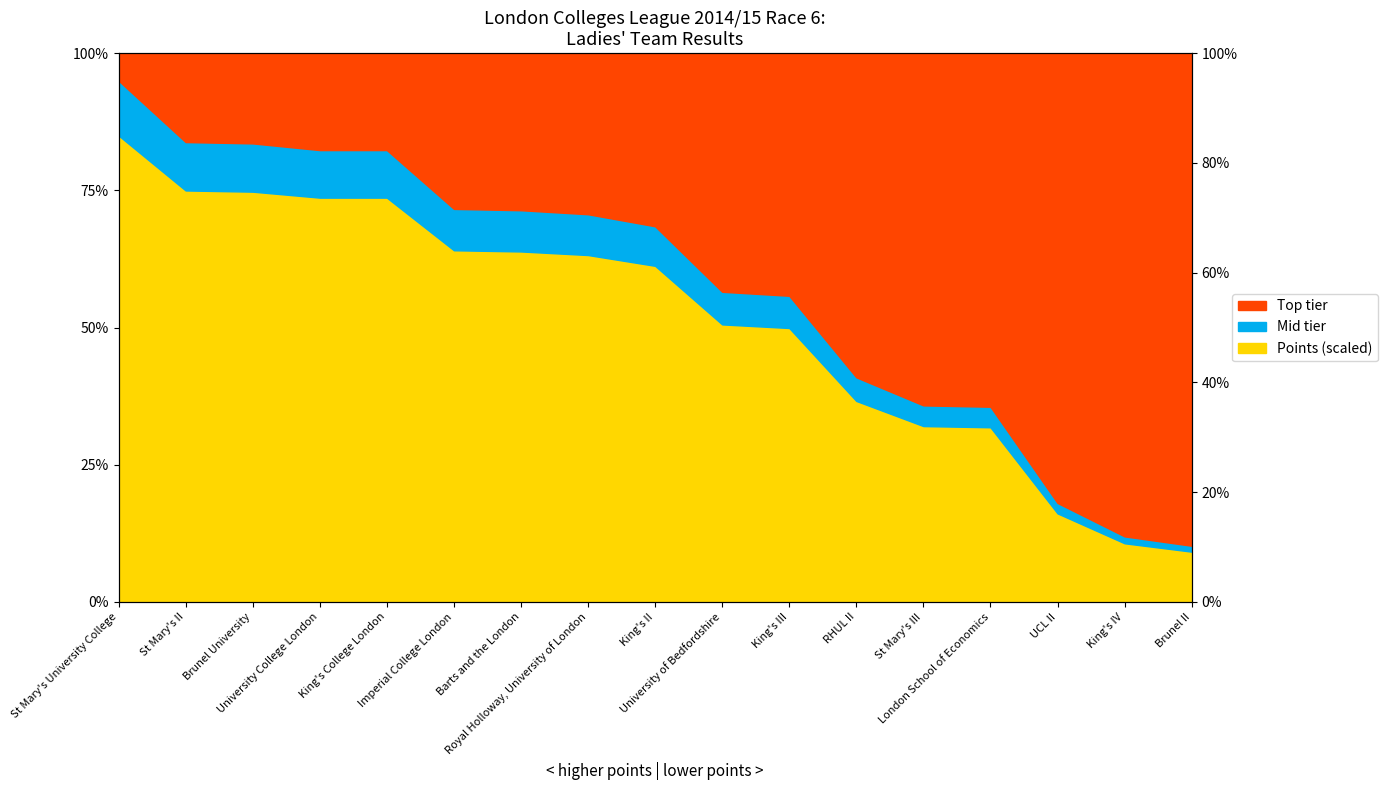

What is the greatest value displayed?

85.0